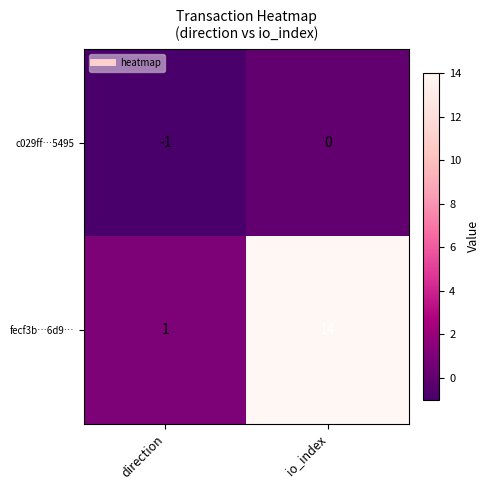

Reading left to right, transcribe all the data shown in this chart.

c029ff…5495: direction=-1	io_index=0
fecf3b…6d9…: direction=1	io_index=14